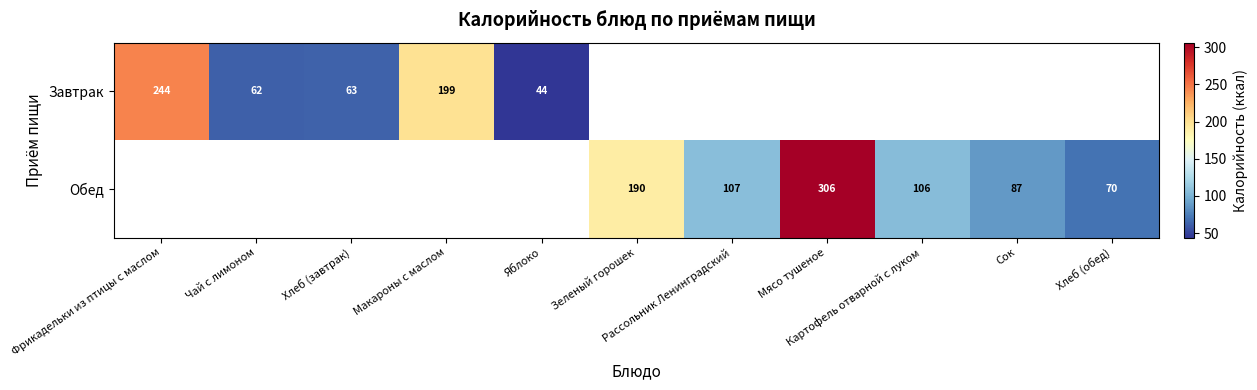

What is the smallest value displayed?

44.0